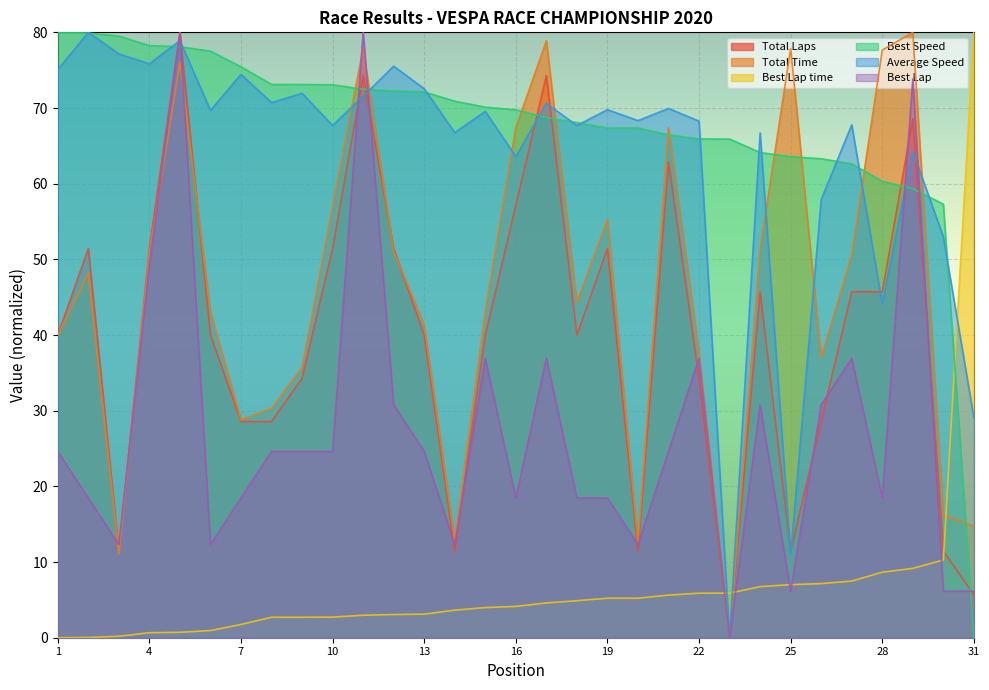

What is the value of the Total Laps point at the 7th from the left?

28.6